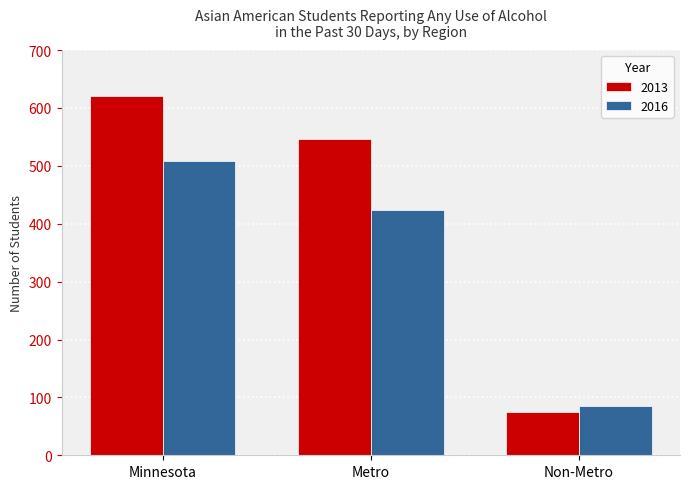

How many values in the 2016 series are below 424?

1